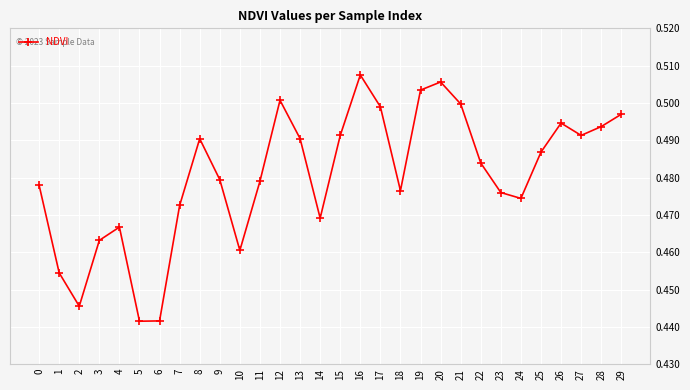

Is this an area chart (filled region under the line)?

No